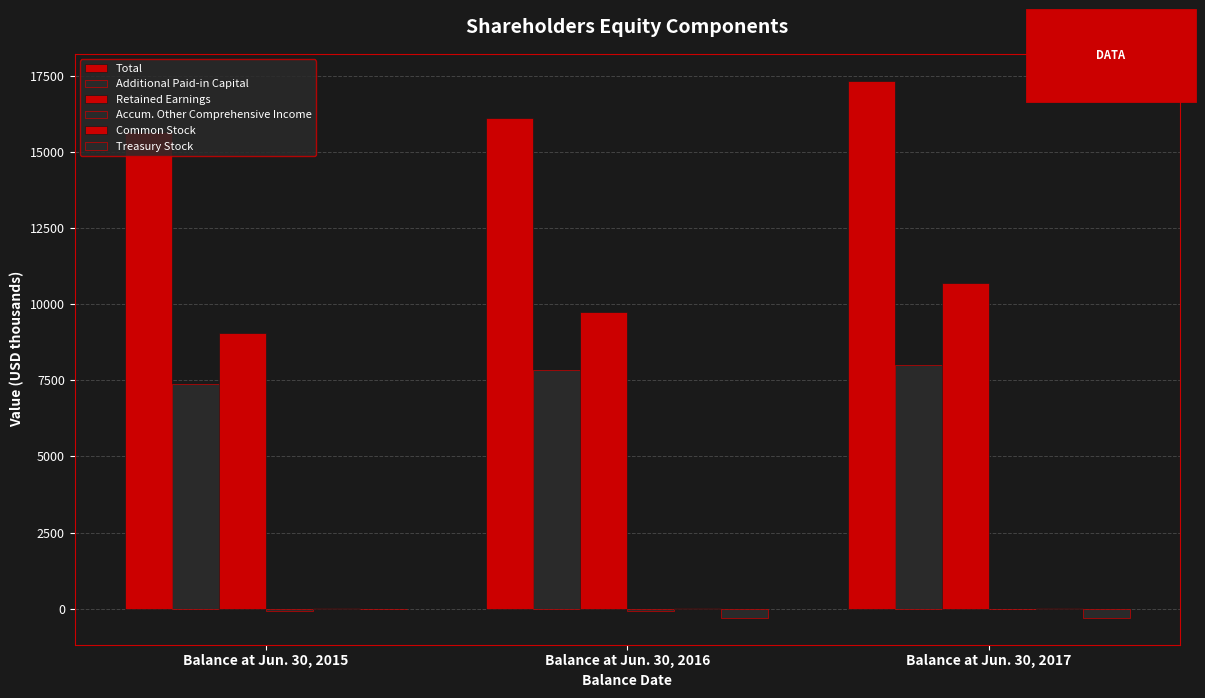

How many groups of bars are there?

3